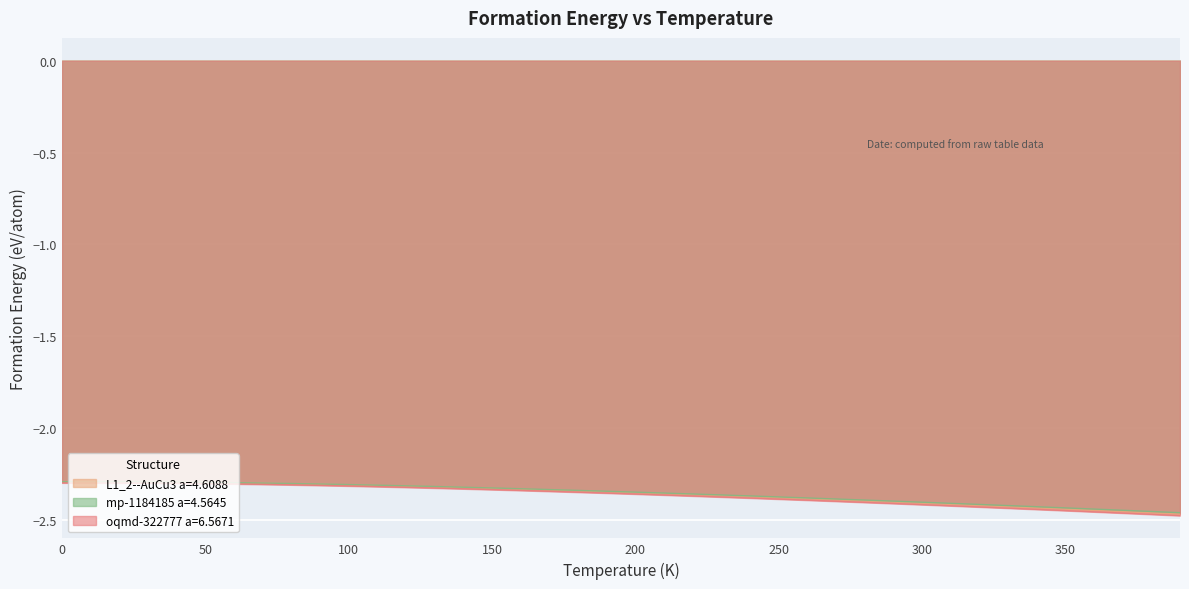

Rank the categories by L1_2--AuCu3 a=4.6088 value from highest to lowest.

0, 10, 20, 30, 40, 50, 60, 70, 80, 90, 100, 110, 120, 130, 140, 150, 160, 170, 180, 190, 200, 210, 220, 230, 240, 250, 260, 270, 280, 290, 300, 310, 320, 330, 340, 350, 360, 370, 380, 390